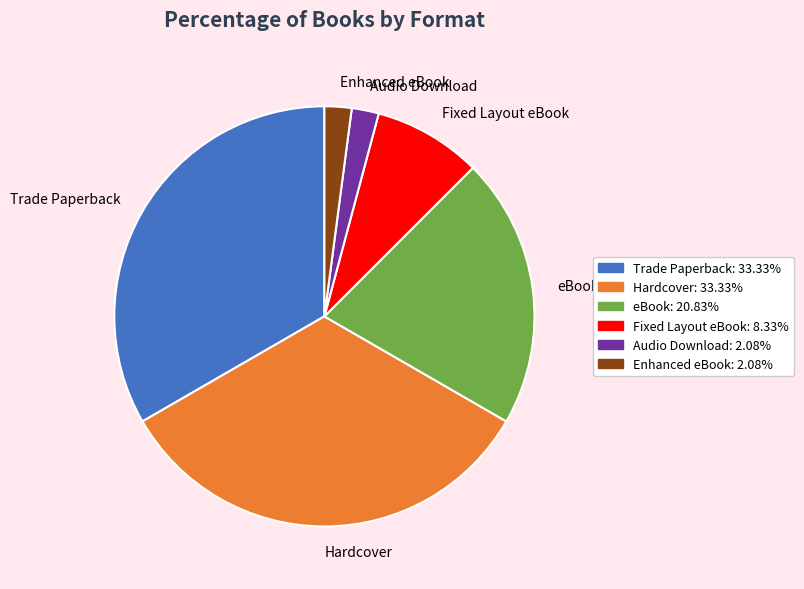

Approximately how many times larger is the value at Trade Paperback compared to eBook?

1.6